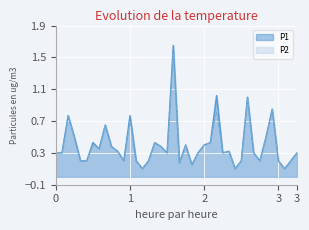

The P2 series shows 0.3 at 01:15. True or false?

False